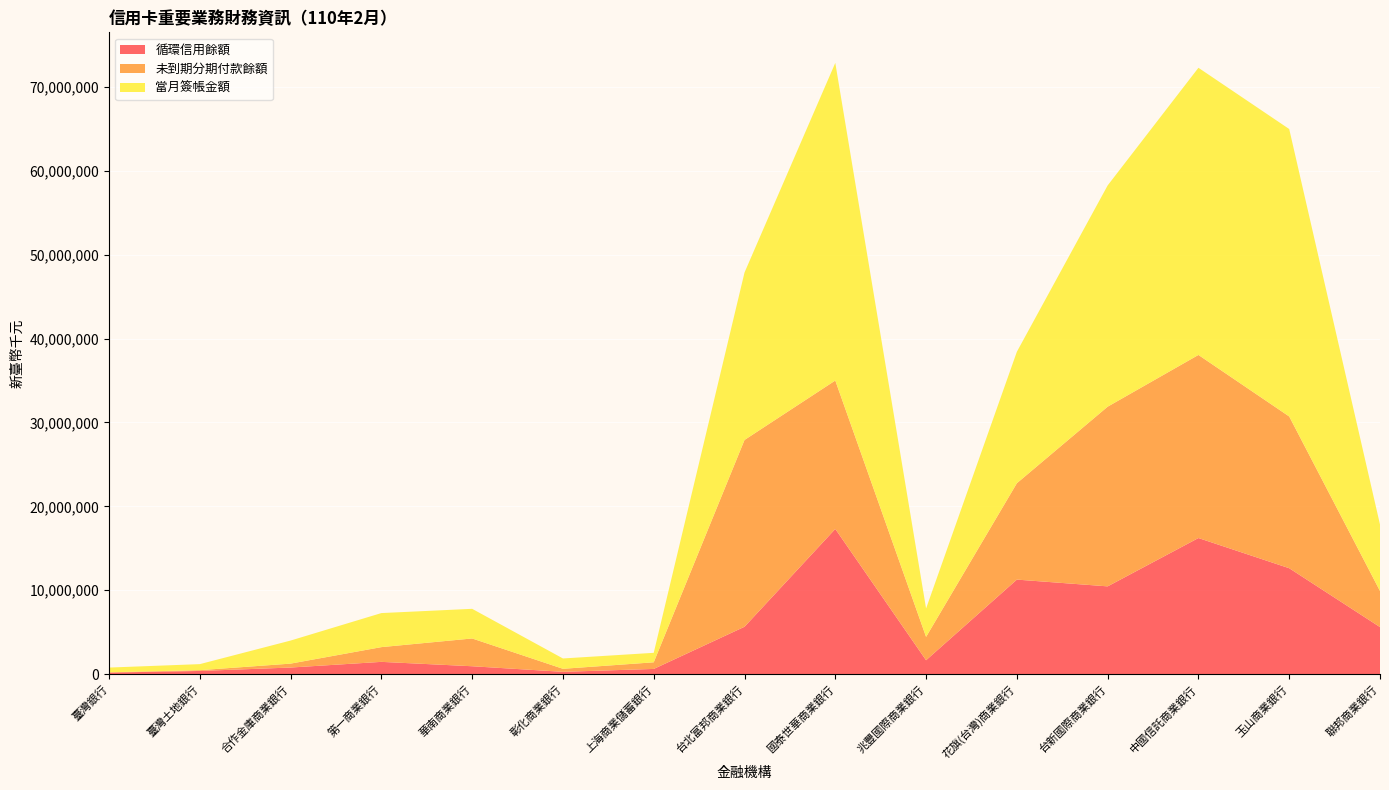

Reading left to right, list all the values displayed in this chart.

循環信用餘額: 臺灣銀行=186354	臺灣土地銀行=382315	合作金庫商業銀行=788822	第一商業銀行=1465597	華南商業銀行=943176	彰化商業銀行=277749	上海商業儲蓄銀行=622811	台北富邦商業銀行=5648832	國泰世華商業銀行=17305844	兆豐國際商業銀行=1660604	花旗(台灣)商業銀行=11269069	台新國際商業銀行=10463647	中國信託商業銀行=16223005	玉山商業銀行=12625804	聯邦商業銀行=5610307
未到期分期付款餘額: 臺灣銀行=37760	臺灣土地銀行=91835	合作金庫商業銀行=467235	第一商業銀行=1756021	華南商業銀行=3309575	彰化商業銀行=360342	上海商業儲蓄銀行=789116	台北富邦商業銀行=22262239	國泰世華商業銀行=17690117	兆豐國際商業銀行=2782588	花旗(台灣)商業銀行=11485457	台新國際商業銀行=21413674	中國信託商業銀行=21820370	玉山商業銀行=18084338	聯邦商業銀行=4303724
當月簽帳金額: 臺灣銀行=561256	臺灣土地銀行=720737	合作金庫商業銀行=2747945	第一商業銀行=4058030	華南商業銀行=3533919	彰化商業銀行=1231965	上海商業儲蓄銀行=1130320	台北富邦商業銀行=19955979	國泰世華商業銀行=37853545	兆豐國際商業銀行=3384693	花旗(台灣)商業銀行=15666840	台新國際商業銀行=26367585	中國信託商業銀行=34224111	玉山商業銀行=34258025	聯邦商業銀行=7919394